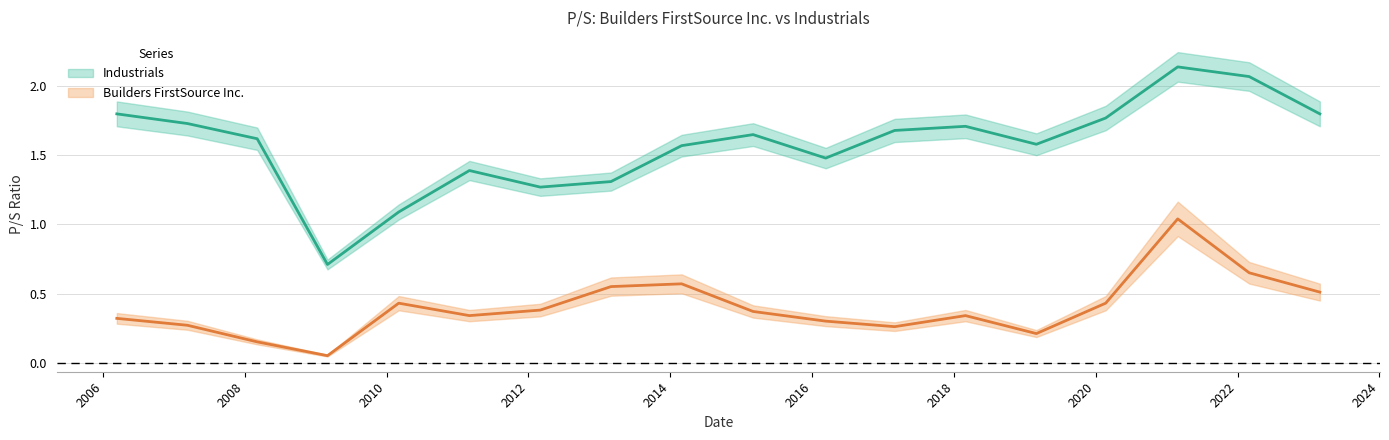

Reading right to left, transcribe all the data shown in this chart.

Builders FirstSource Inc.: 0.5	0.7	1.0	0.4	0.2	0.3	0.3	0.3	0.4	0.6	0.6	0.4	0.3	0.4	0.1	0.1	0.3	0.3
Industrials: 1.8	2.1	2.1	1.8	1.6	1.7	1.7	1.5	1.6	1.6	1.3	1.3	1.4	1.1	0.7	1.6	1.7	1.8